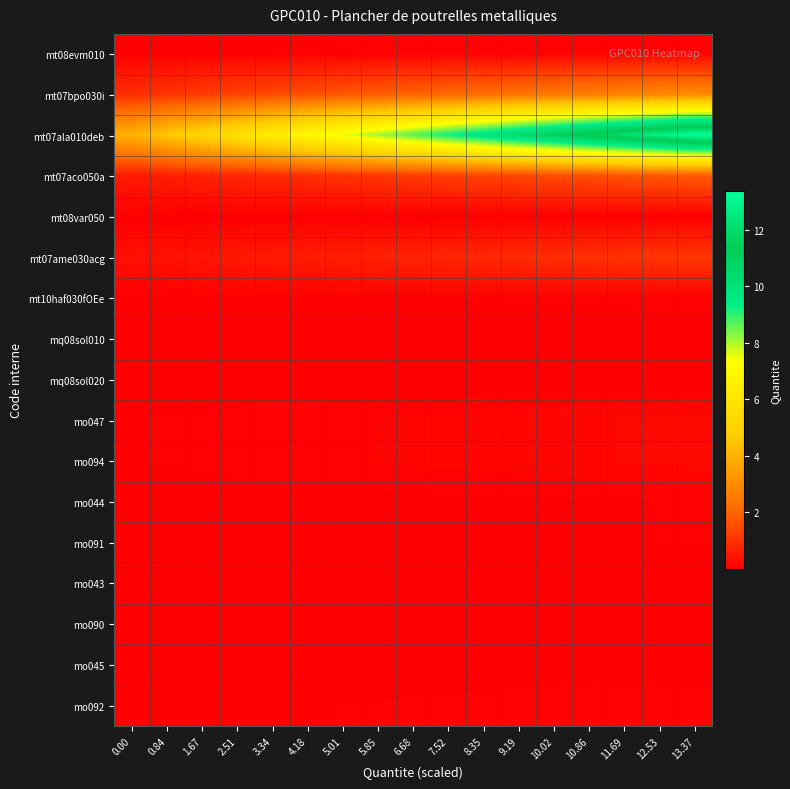

Which series has the widest spread of values?

mt07ala010deb